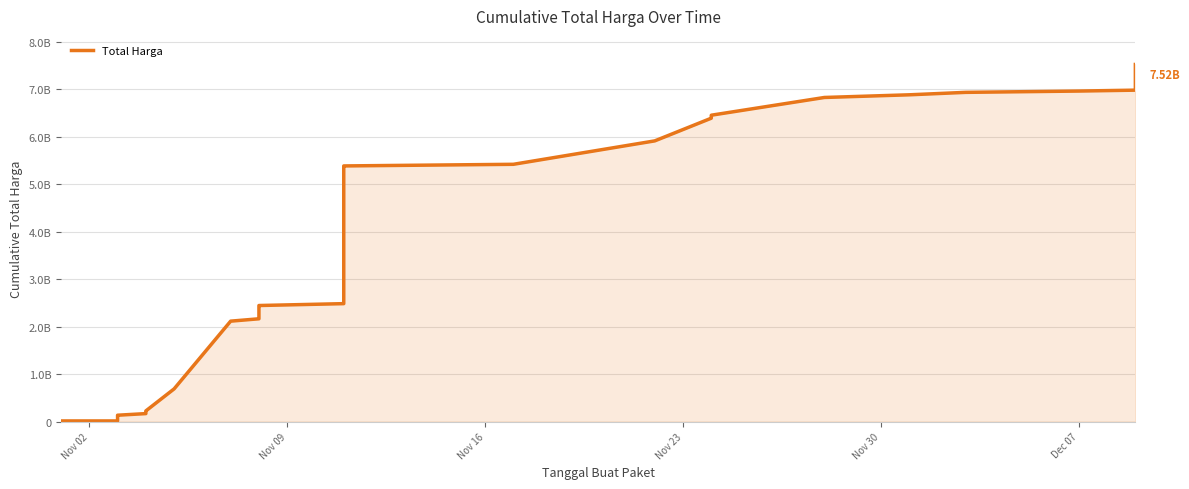

How many data points are above 2172852885?

17